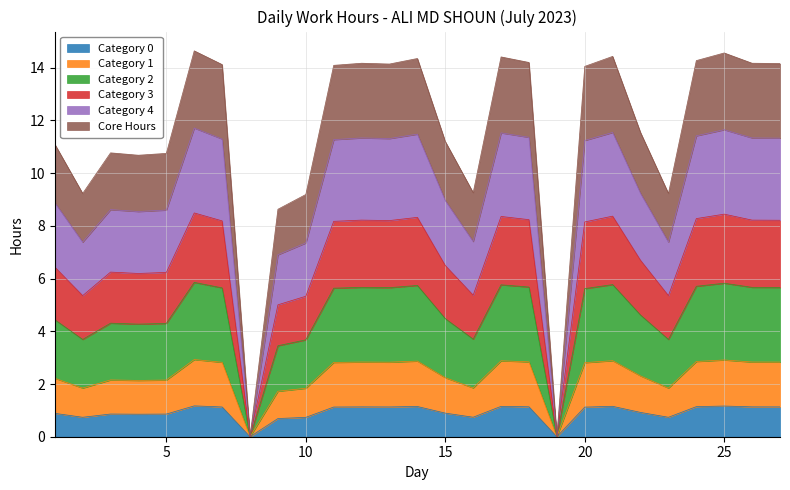

How many interior local valleys (lower than both neighbors) does the data have?

7